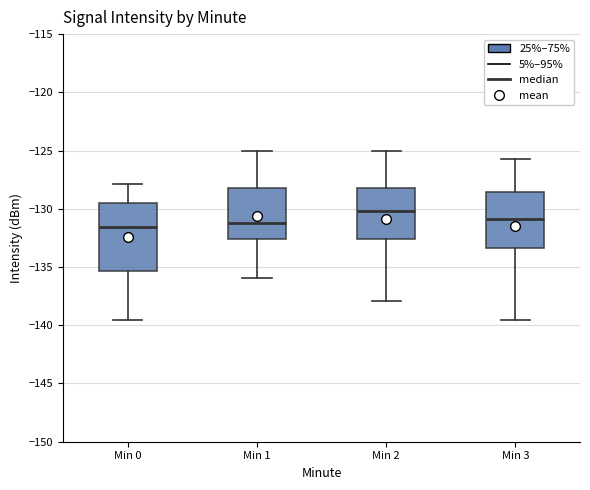

Where is the lower edge of the box for Min 0 on the y-axis? The values are not printed on the chart, so give them approximately, as read against the axis.

-135.5